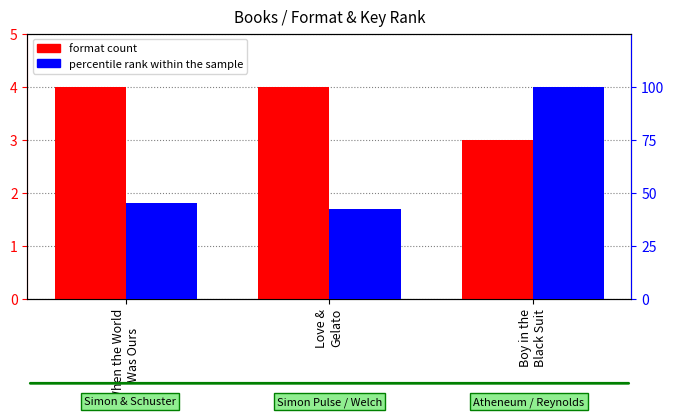

Reading left to right, list all the values displayed in this chart.

format count: 4.0	4.0	3.0
percentile rank within the sample: 45.0	42.1	100.0